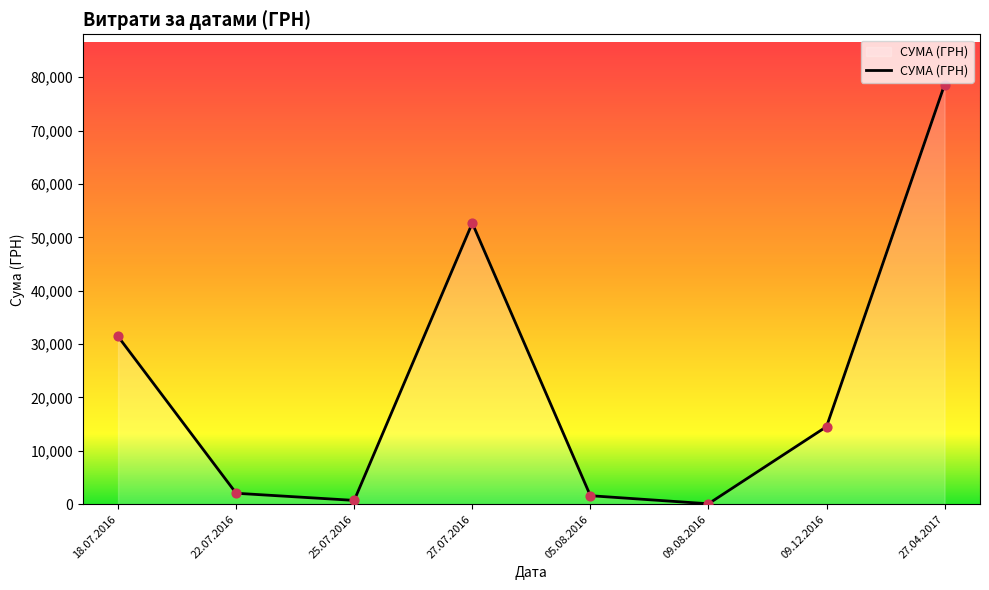

What is the ratio of the value at 09.12.2016 to the value at 18.07.2016?

0.5